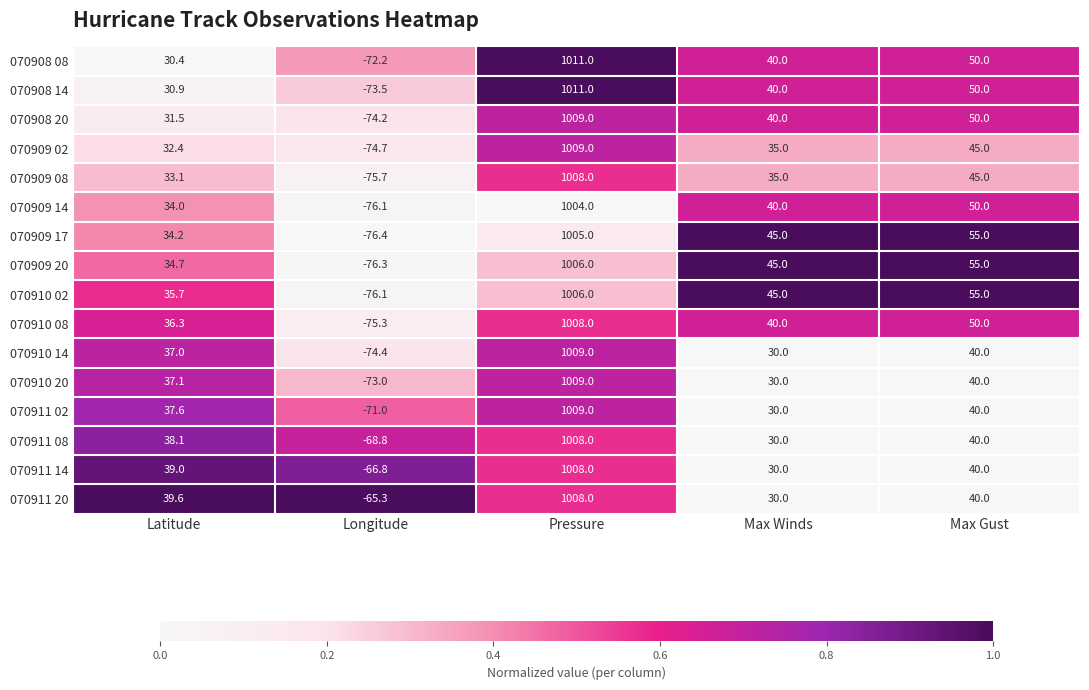

Rank the categories by 070909 08 value from lowest to highest.

Longitude, Latitude, Max Winds, Max Gust, Pressure